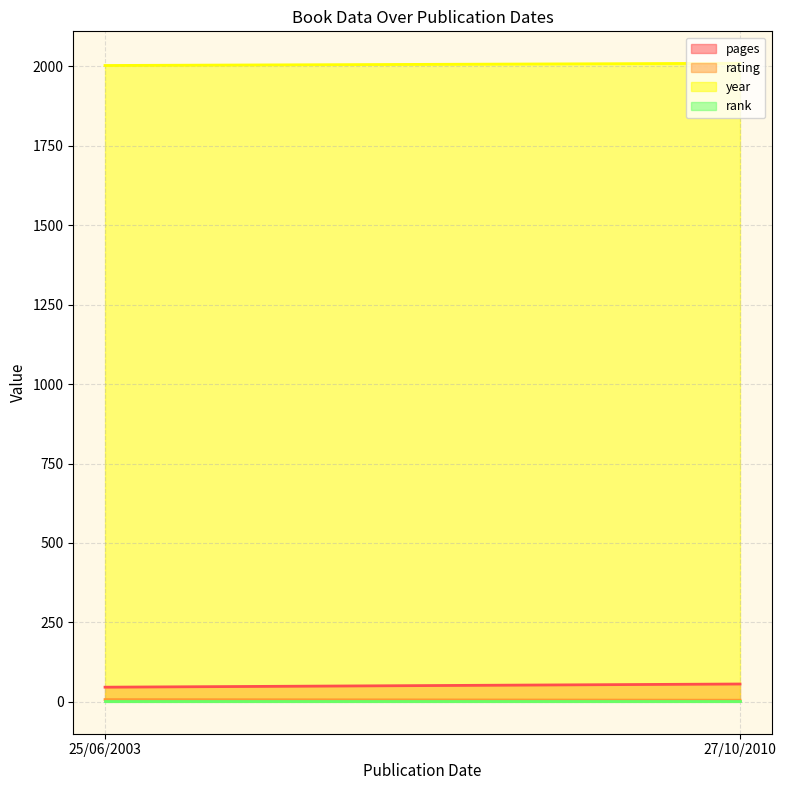

At which category is the sum across all series the highest?

27/10/2010